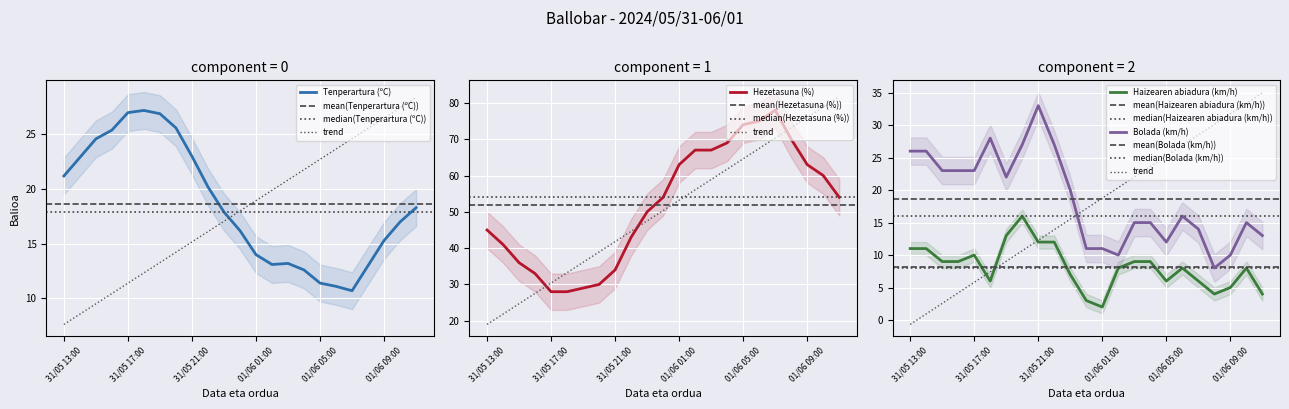

List the labels in order of Bolada (km/h) value, largest first.

31/05 21:00, 31/05 18:00, 31/05 20:00, 31/05 22:00, 31/05 13:00, 31/05 14:00, 31/05 15:00, 31/05 16:00, 31/05 17:00, 31/05 19:00, 31/05 23:00, 01/06 06:00, 01/06 03:00, 01/06 04:00, 01/06 10:00, 01/06 07:00, 01/06 11:00, 01/06 05:00, 01/06 00:00, 01/06 01:00, 01/06 02:00, 01/06 09:00, 01/06 08:00